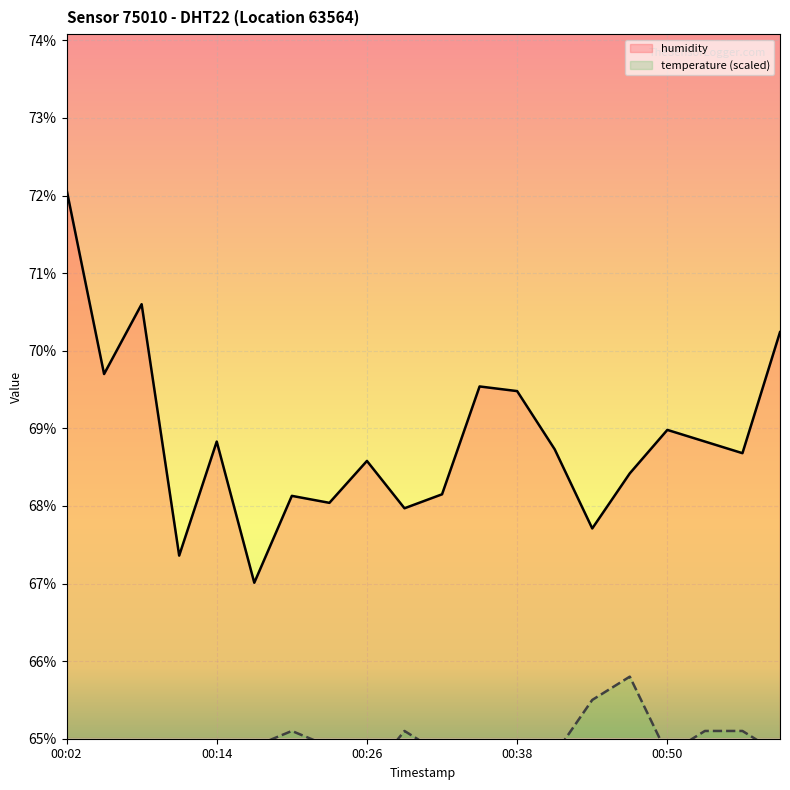

True or false: humidity and temperature cross at least once.

False